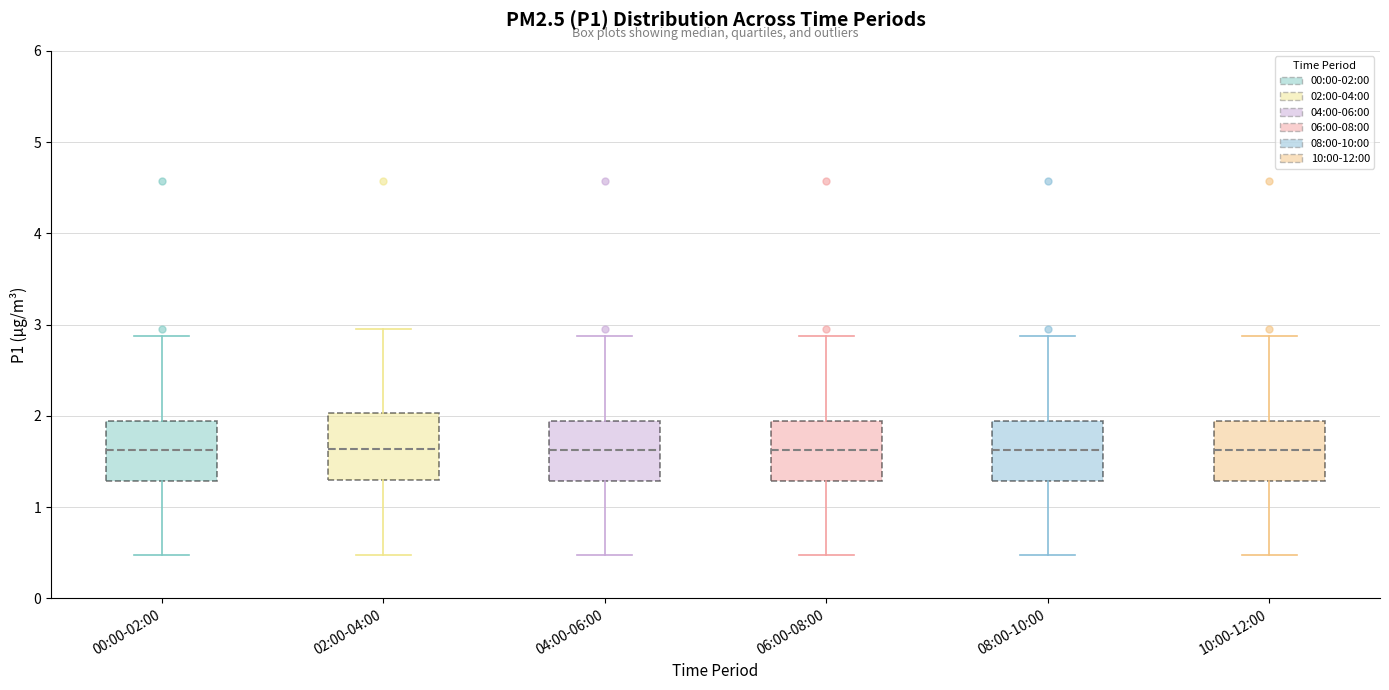

Reading left to right, read every box against the y-axis: the position of its median line, the range the box covers, and the ends of its whiskers. The values are not printed on the chart, so give them approximately, as read against the axis.

00:00-02:00: median 1.6, box 1.3 to 1.9, whiskers 0.5 to 2.9
02:00-04:00: median 1.6, box 1.3 to 2.0, whiskers 0.5 to 3.0
04:00-06:00: median 1.6, box 1.3 to 1.9, whiskers 0.5 to 2.9
06:00-08:00: median 1.6, box 1.3 to 1.9, whiskers 0.5 to 2.9
08:00-10:00: median 1.6, box 1.3 to 1.9, whiskers 0.5 to 2.9
10:00-12:00: median 1.6, box 1.3 to 1.9, whiskers 0.5 to 2.9